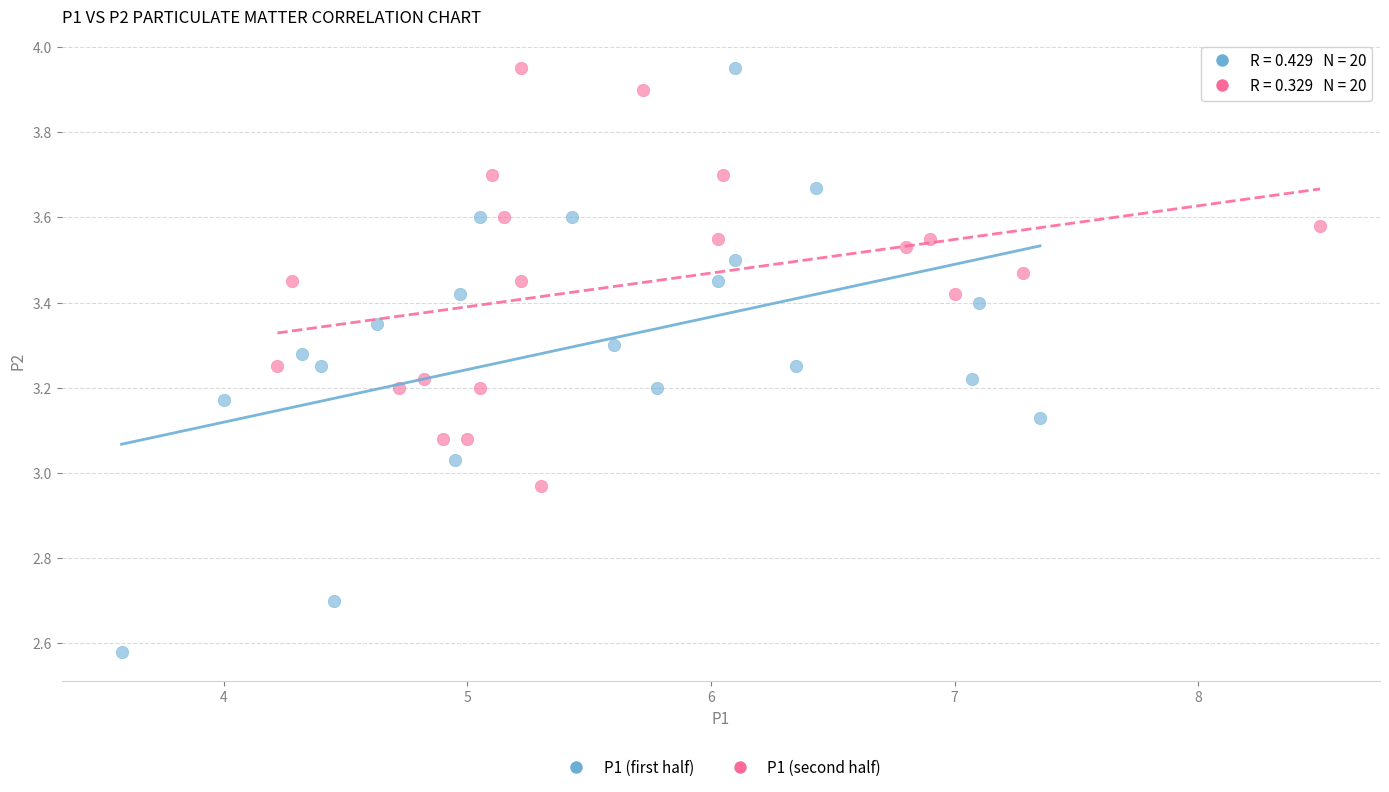

Which series has the largest Y range (max minus min)?

P1 (first half)